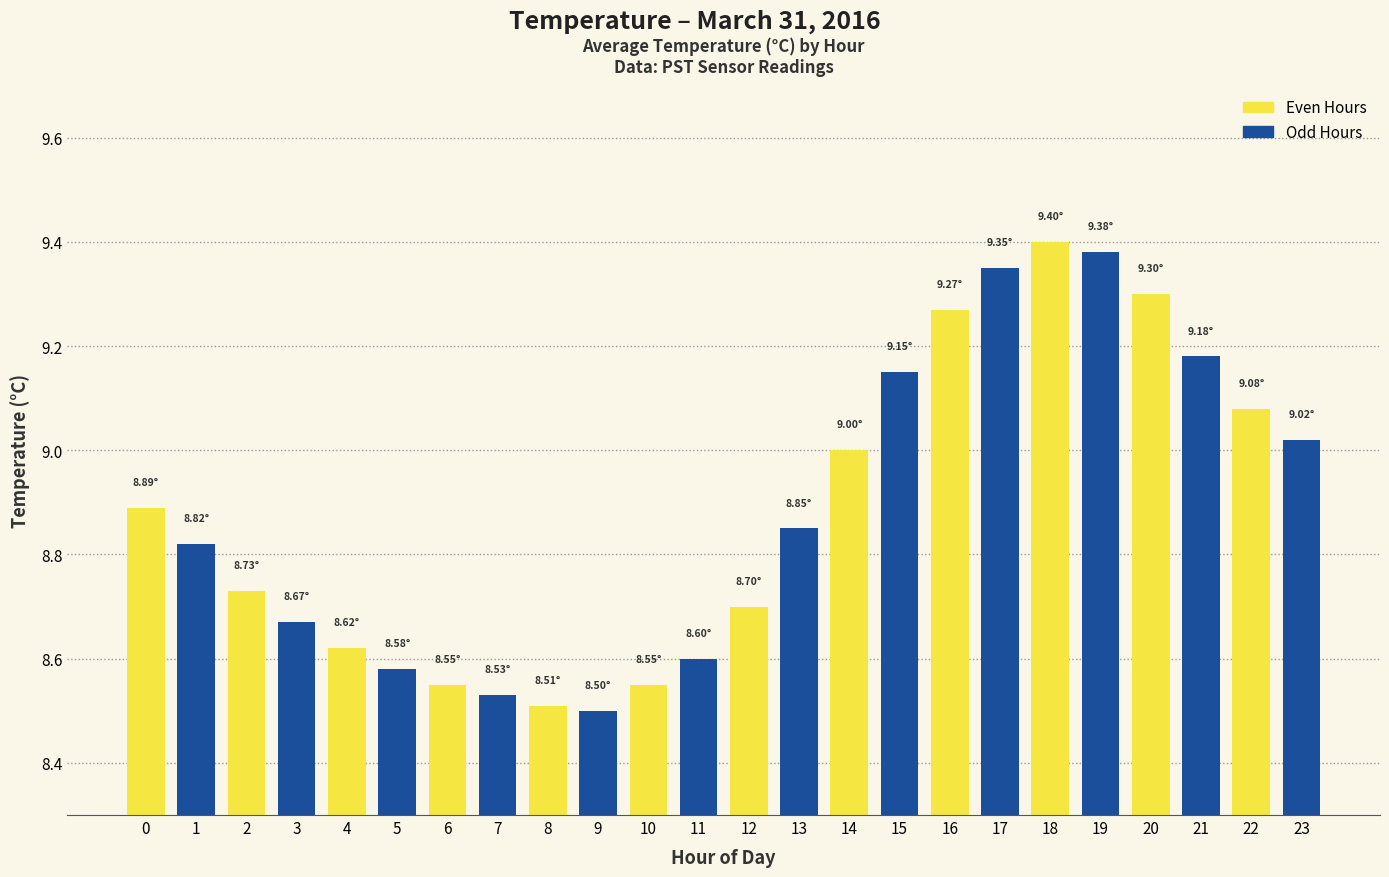

What is the sum of all values?

213.2